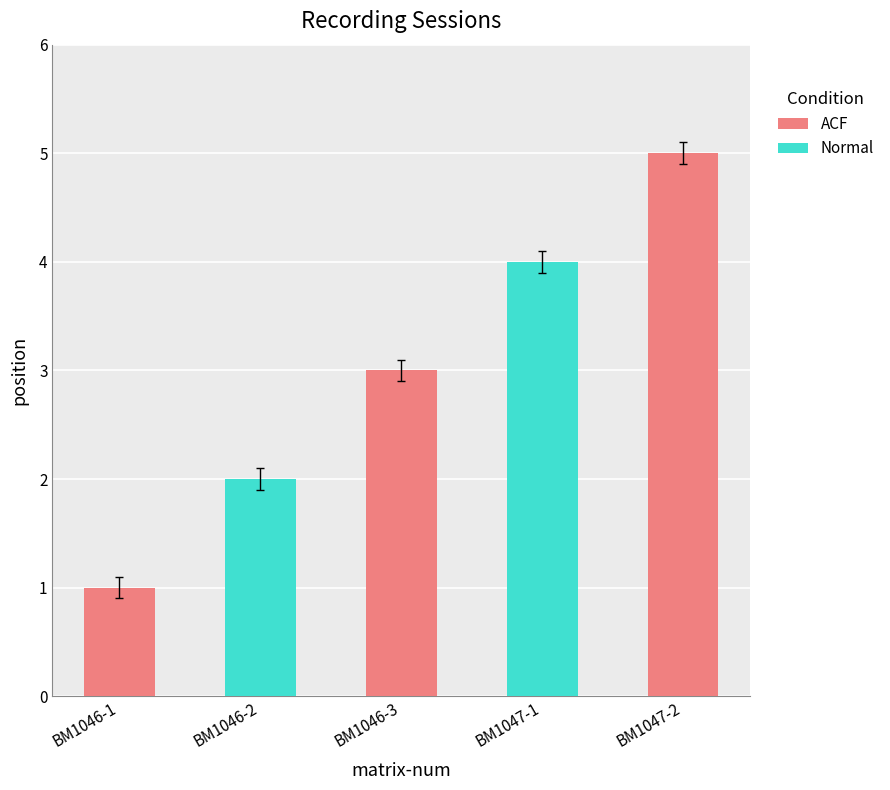

Reading left to right, what are all the values shown in this chart?

1	2	3	4	5